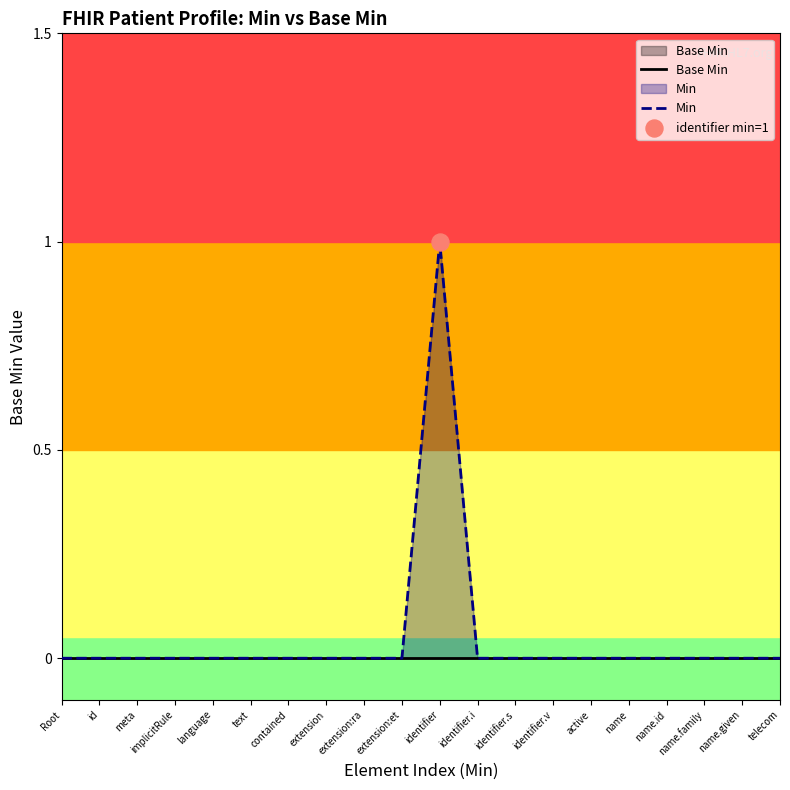

Which series contains the highest Y value?

Min